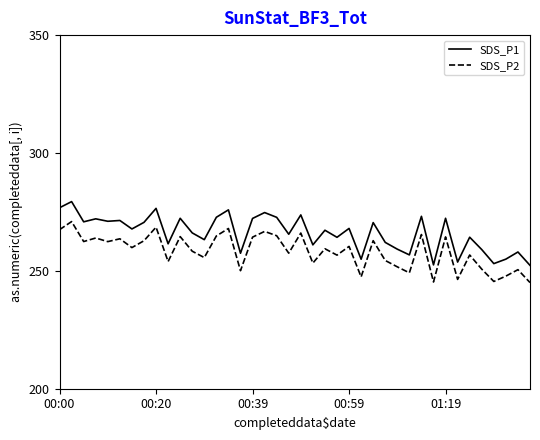

What is the maximum value for SDS_P1?

279.4